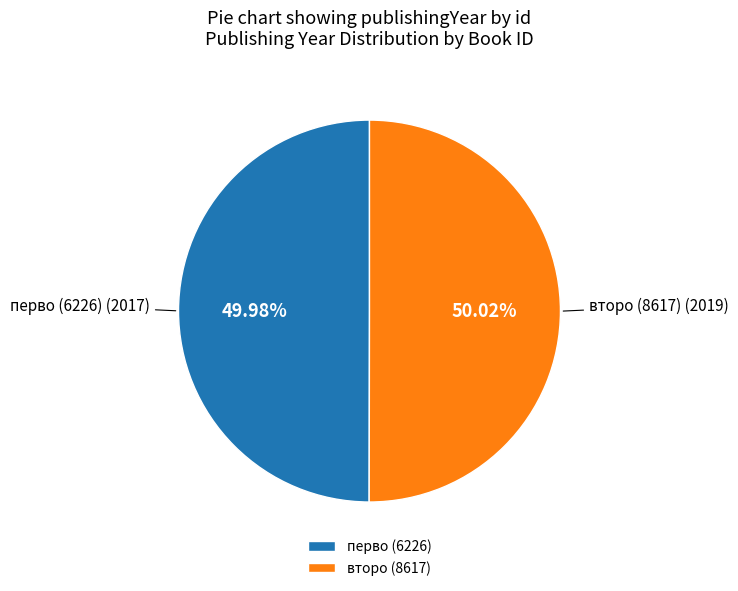

Combined, do второ (8617) and перво (6226) account for over 50%?

Yes